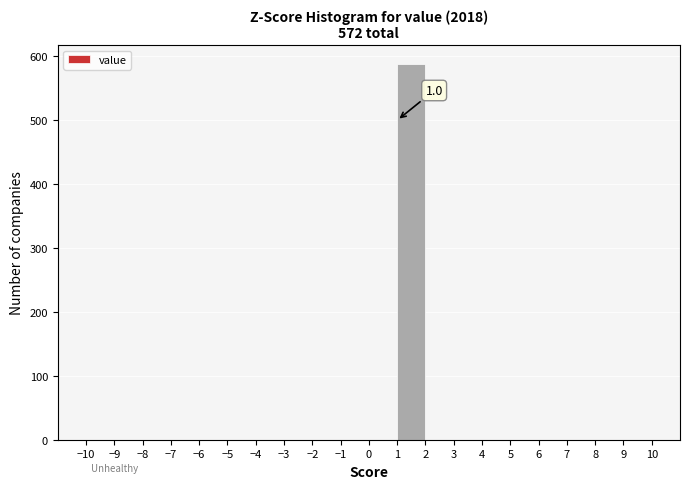

Over which range of the x-axis is the bar tallest?

1 to 2